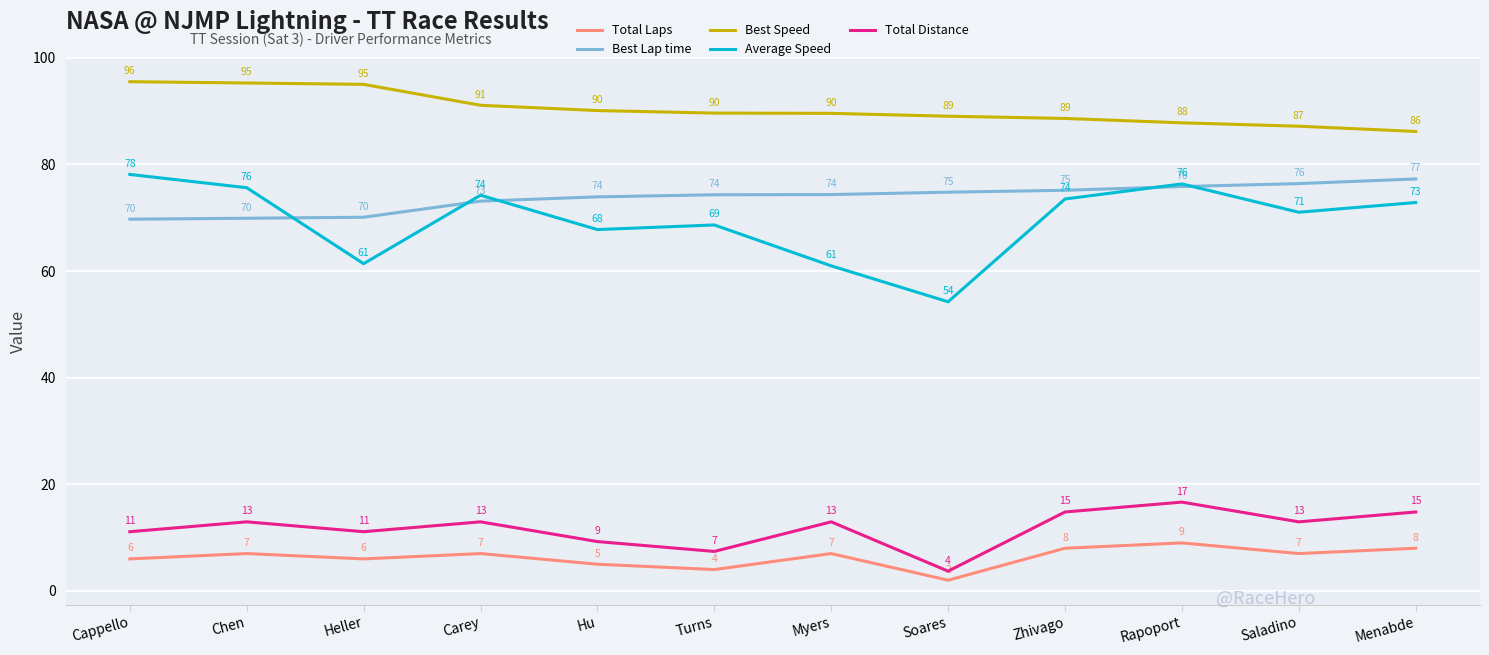

True or false: Average Speed has a value of 124.3 at Carey.

False